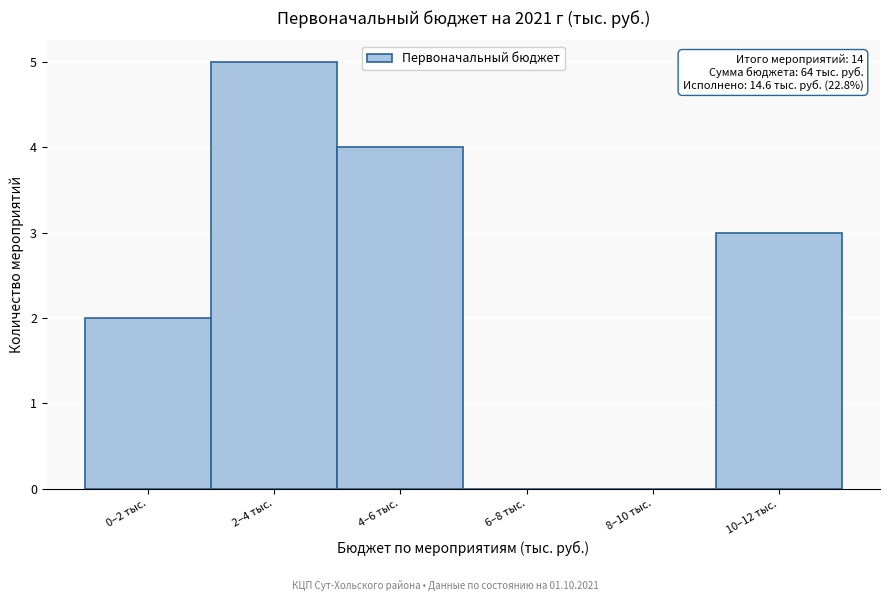

Reading right to left, extract all data points from this chart.

10–12 тыс.=3	8–10 тыс.=0	6–8 тыс.=0	4–6 тыс.=4	2–4 тыс.=5	0–2 тыс.=2